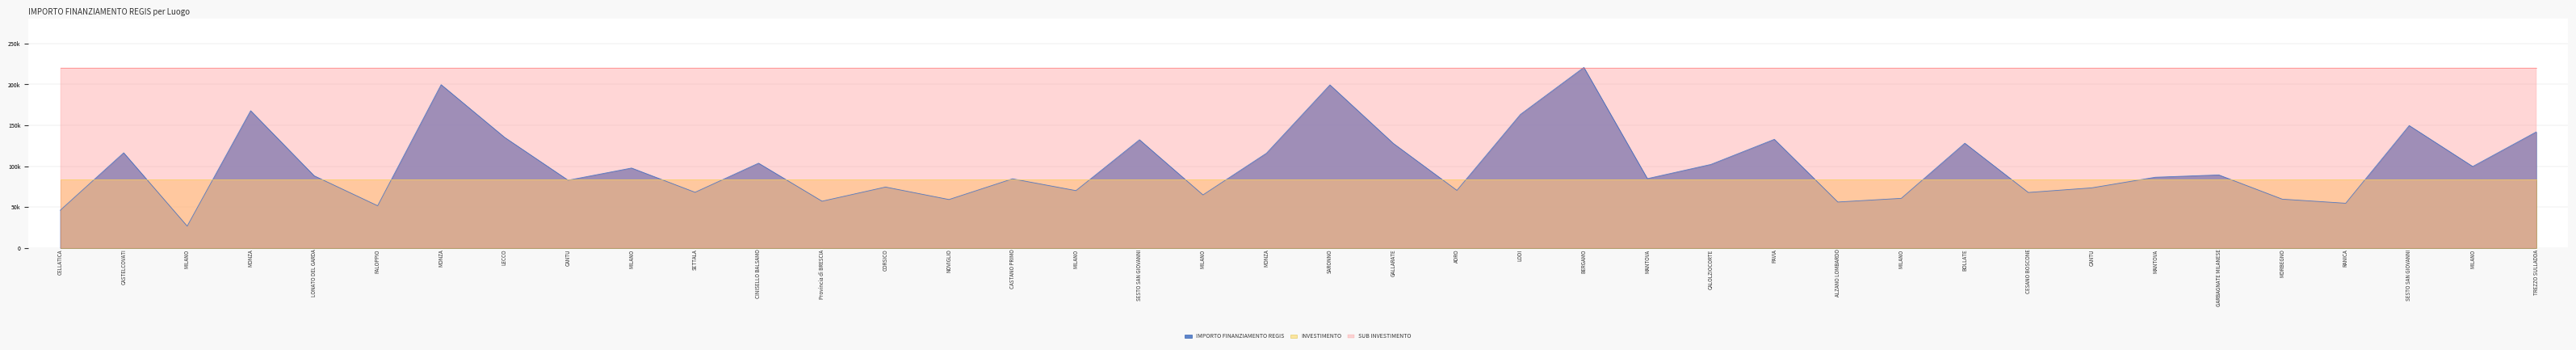

What are all the series names shown in the legend?

IMPORTO FINANZIAMENTO REGIS, INVESTIMENTO, SUB INVESTIMENTO